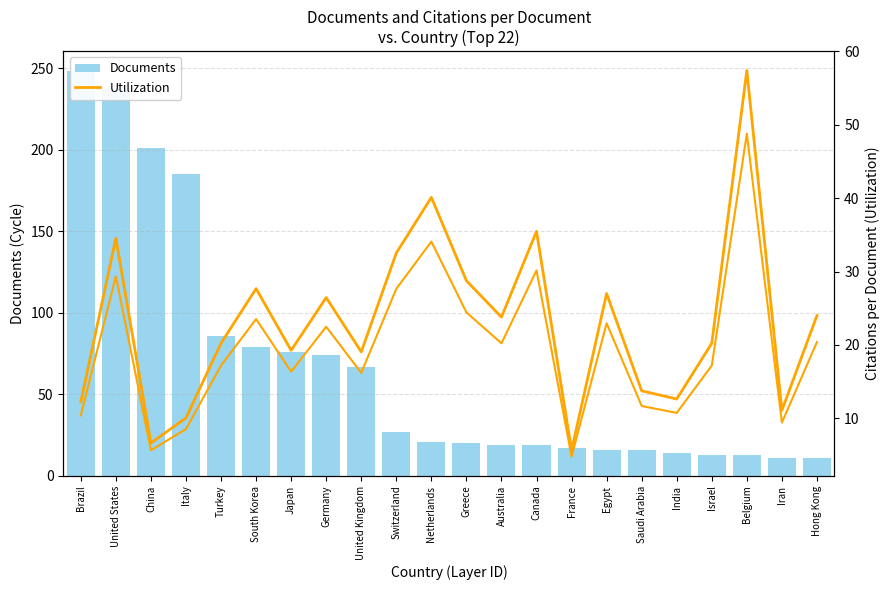

What is the value of the Documents bar at the 2nd from the left?

238.0